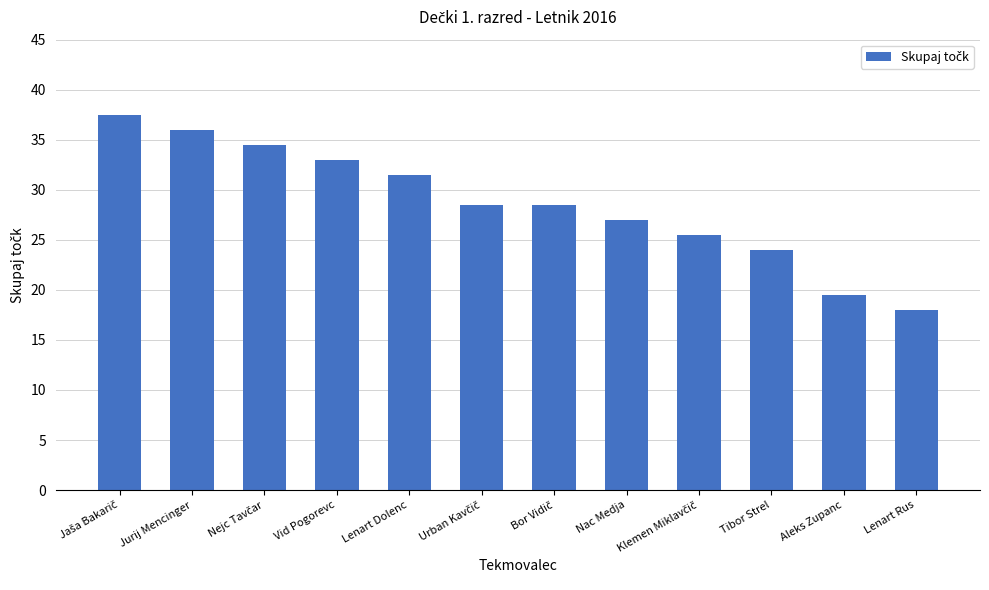

Does the chart contain any negative values?

No